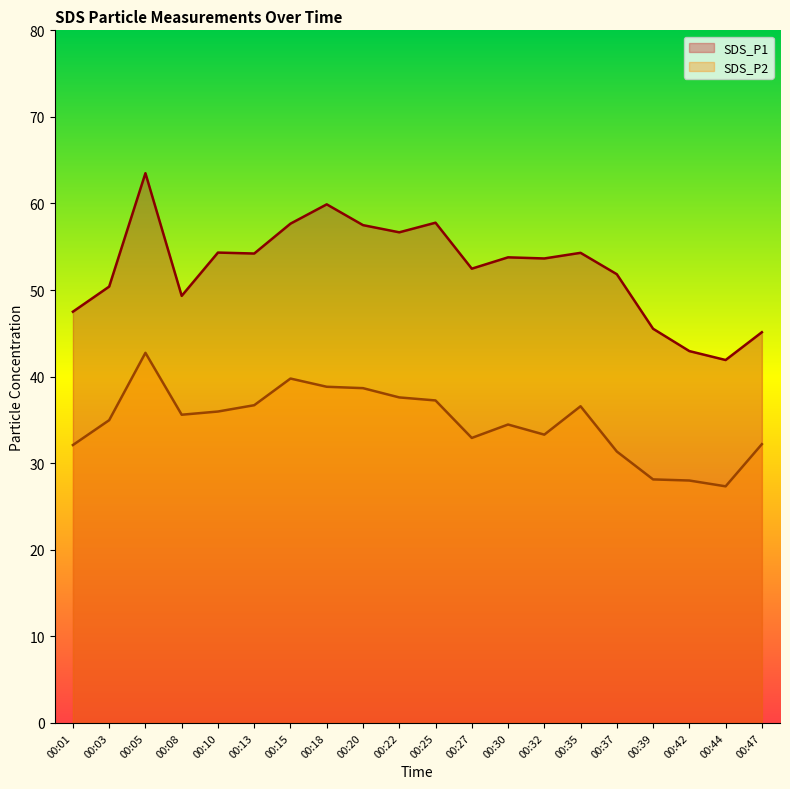

True or false: SDS_P1 and SDS_P2 intersect in this chart.

False